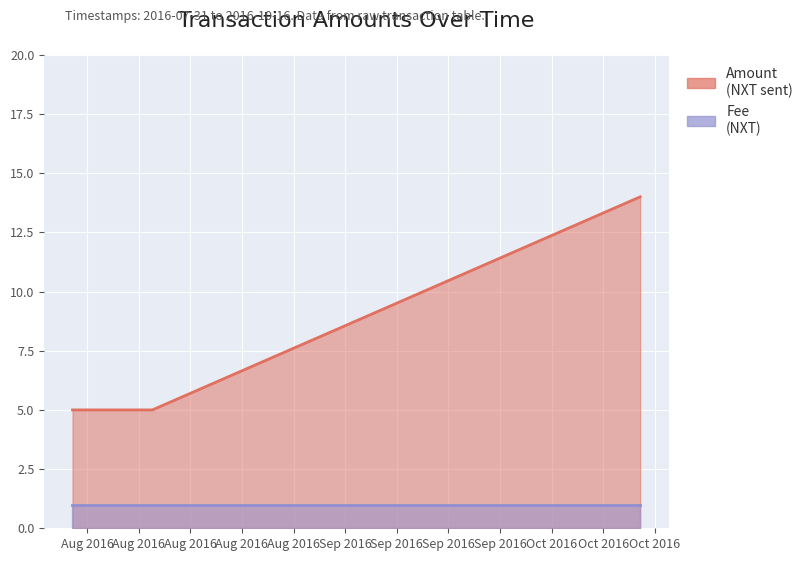

True or false: Amount and Fee cross at least once.

False